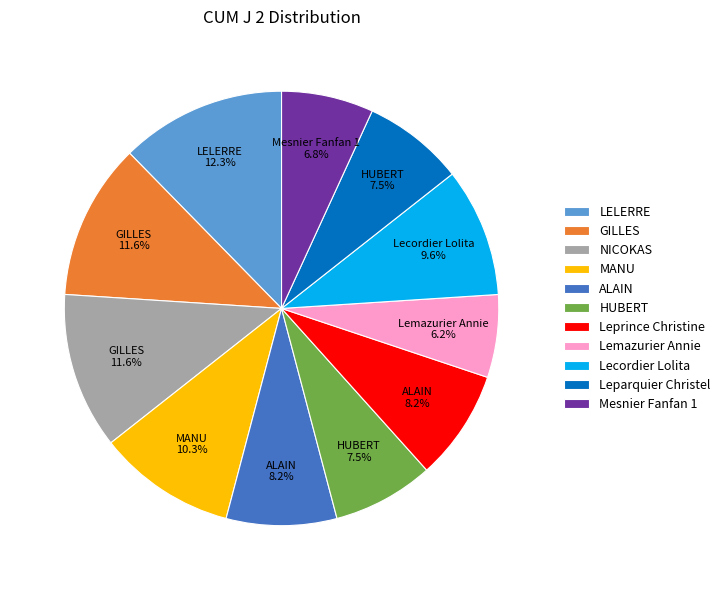

Does Leparquier Christel account for over 50% of the chart?

No